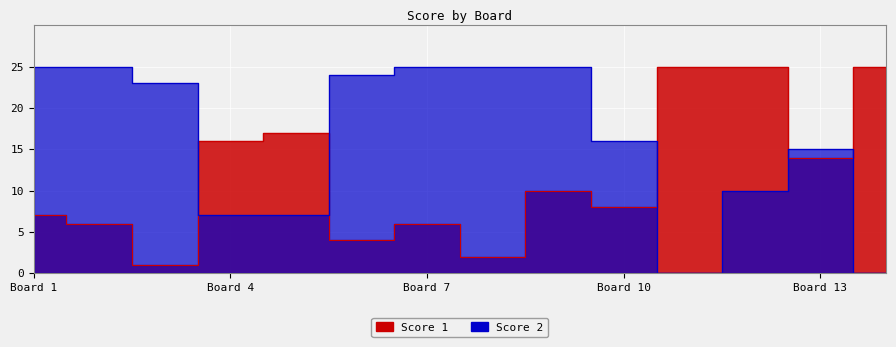

What is the maximum value shown in the chart?

25